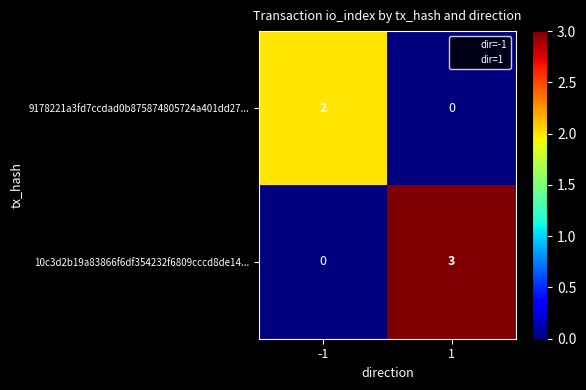

Is it true that 9178221a3fd7ccdad0b875874805724a401dd27... equals 0 at 1?

True